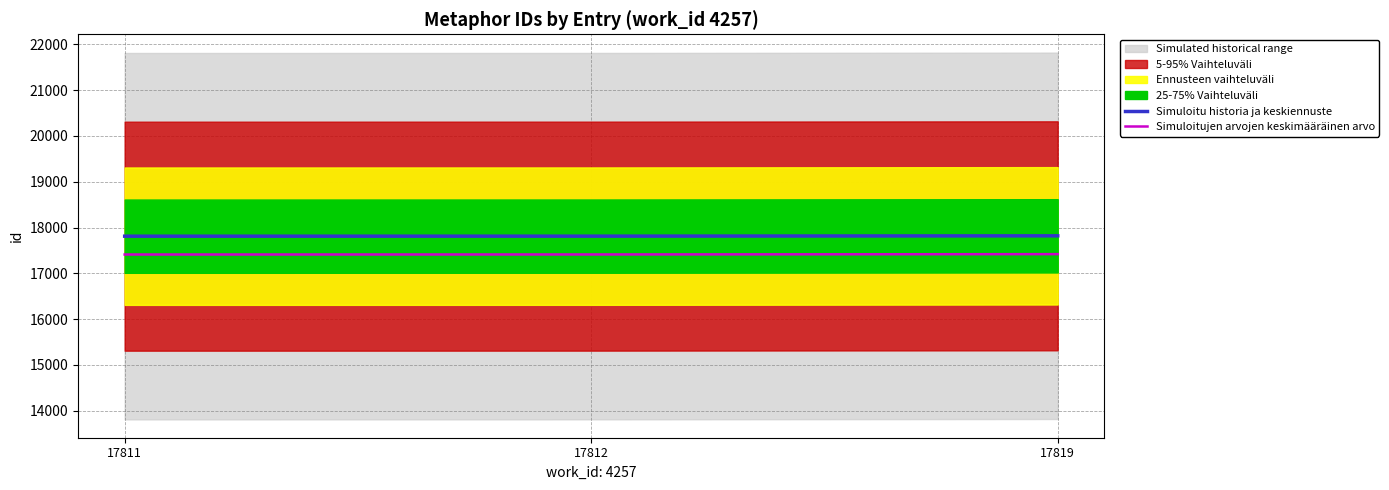

At which label does Simuloitujen arvojen keskimääräinen arvo reach its peak?

17819